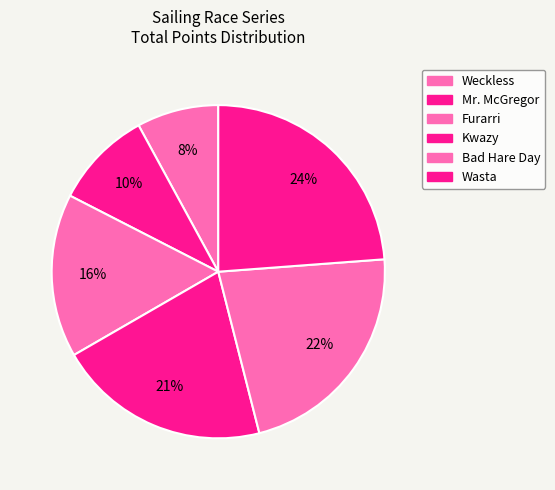

How many segments does this pie chart have?

6